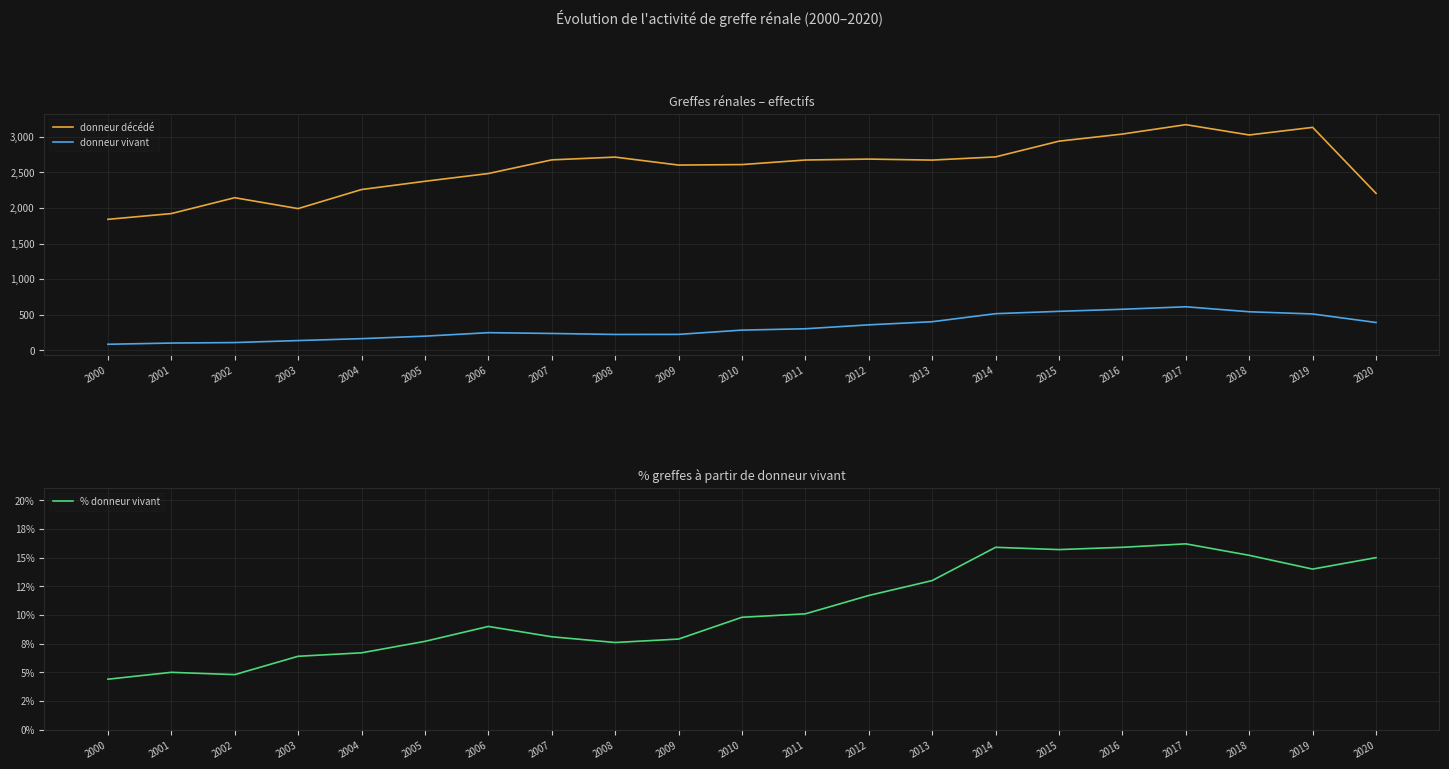

In % donneur vivant, how many points are lower than both neighbors (excluding endpoints)?

4